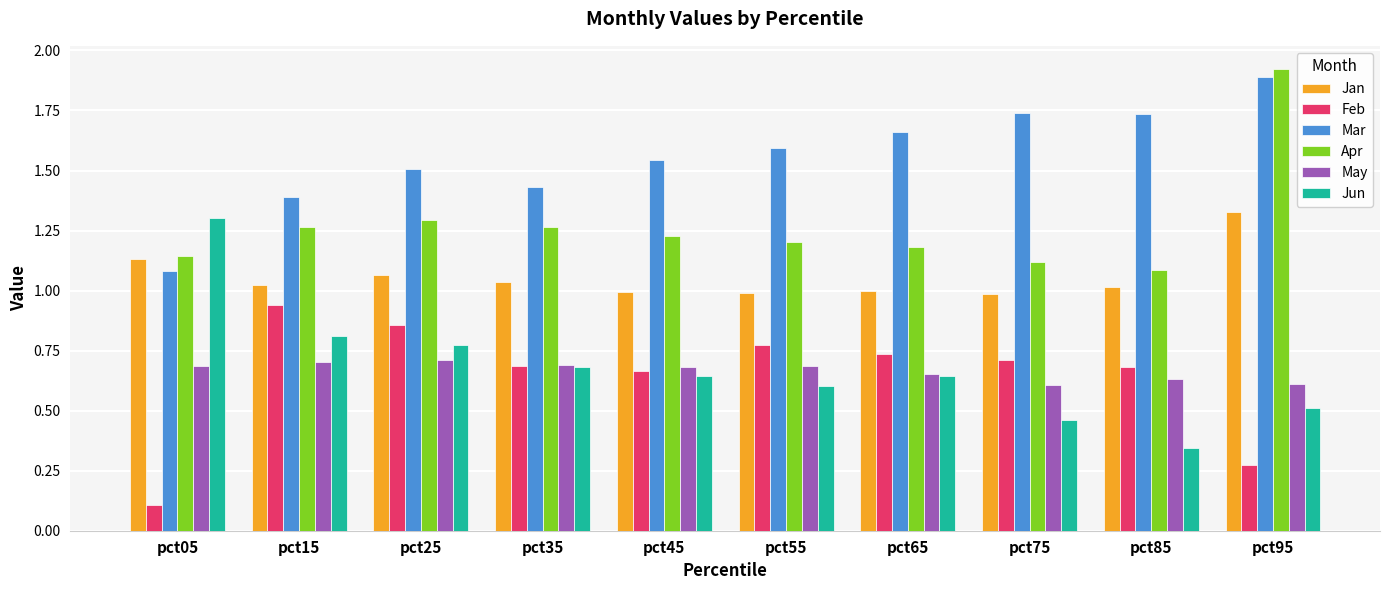

Between pct65 and pct95, which series saw the biggest shift?

Apr